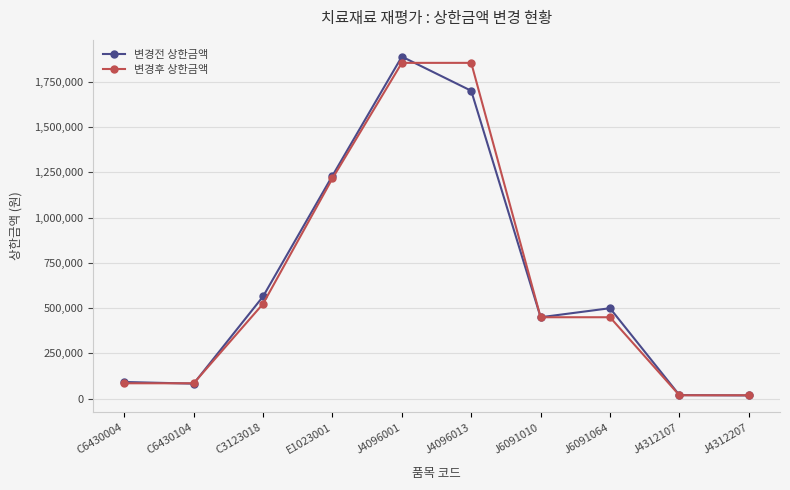

What is the difference between the maximum and minimum values in the 변경전 상한금액 series?

1871690